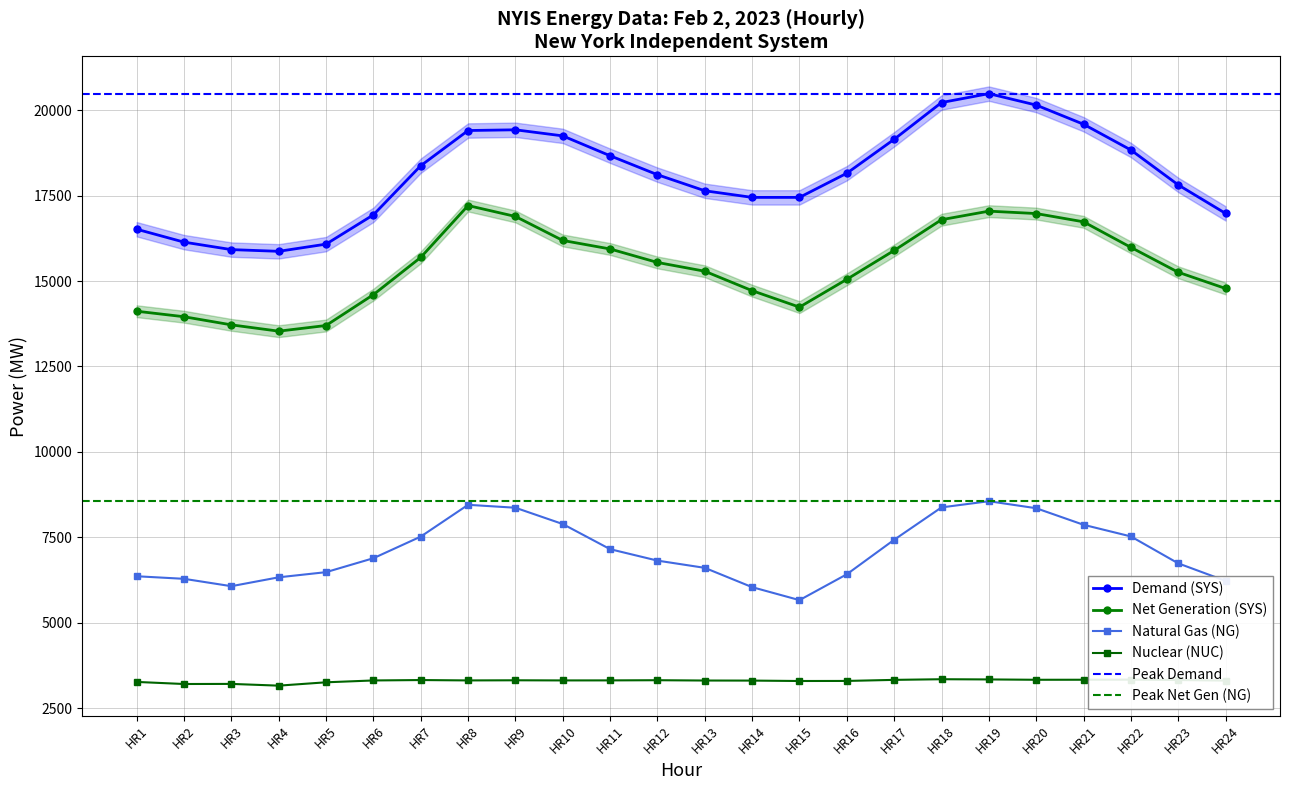

True or false: Nuclear (NUC) has more than 0 points higher than both neighbors.

True